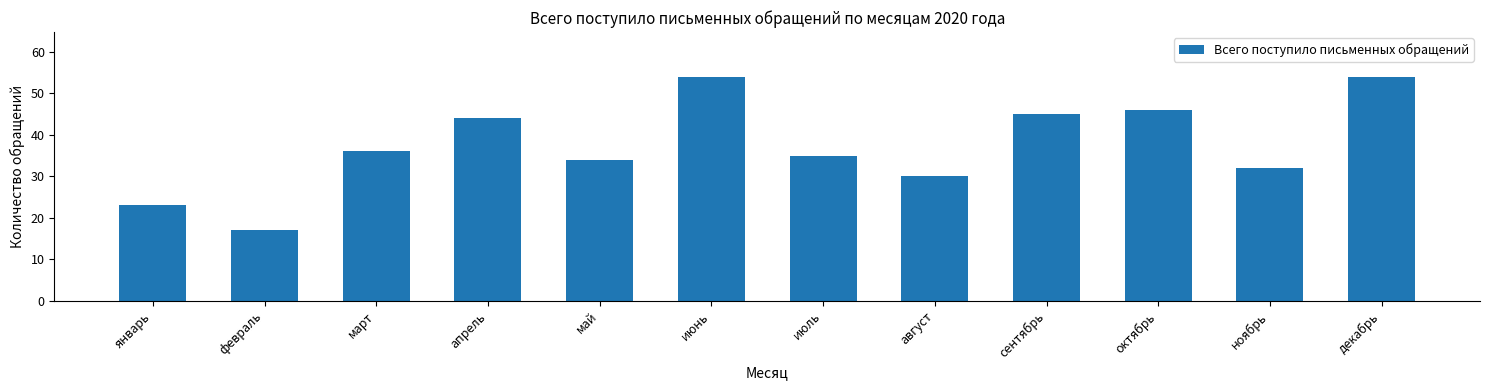

Reading right to left, extract all data points from this chart.

декабрь=54	ноябрь=32	октябрь=46	сентябрь=45	август=30	июль=35	июнь=54	май=34	апрель=44	март=36	февраль=17	январь=23